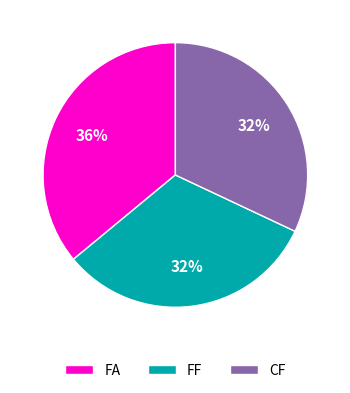

Is there any slice that represents more than half of the pie?

No